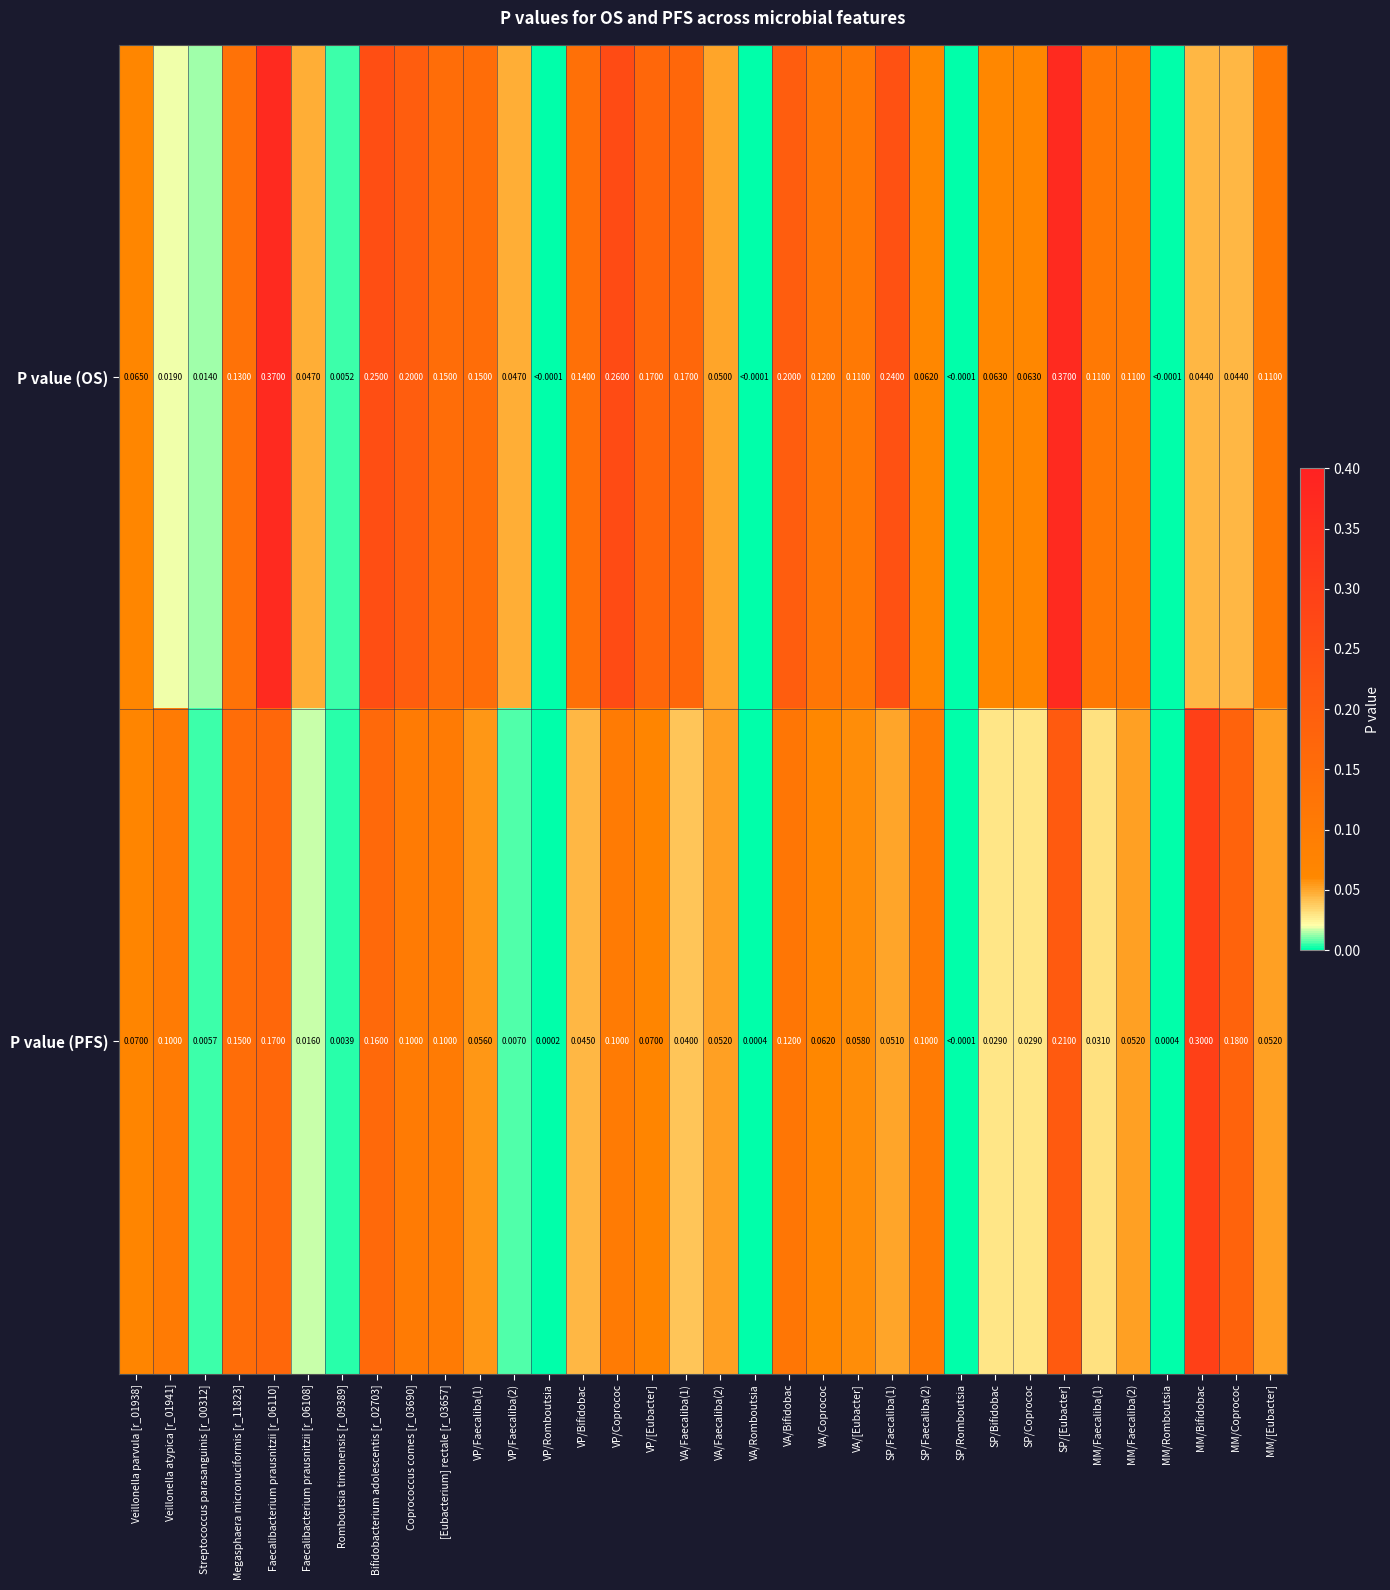

Between VP/Faecaliba(1) and MM/Faecaliba(2), which series saw the biggest shift?

P value (OS)